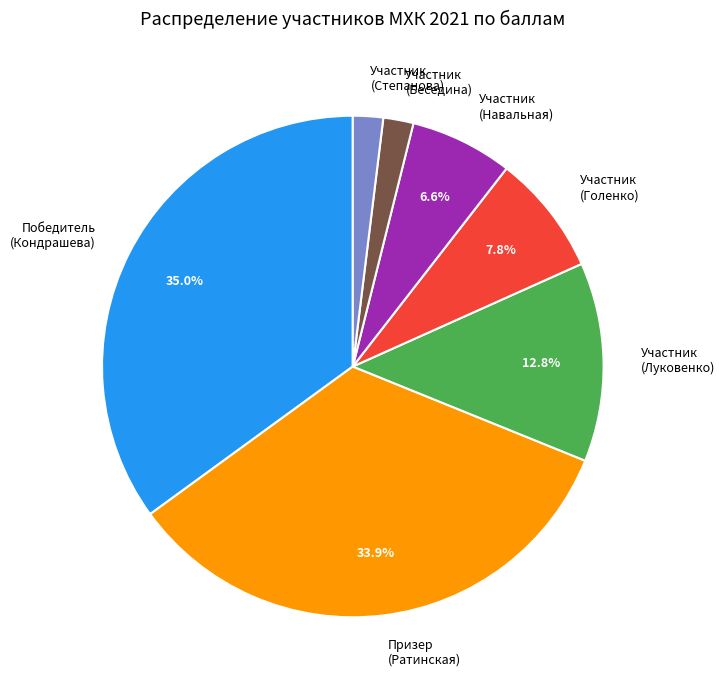

Between Участник (Степанова) and Участник (Навальная), which is larger?

Участник (Навальная)